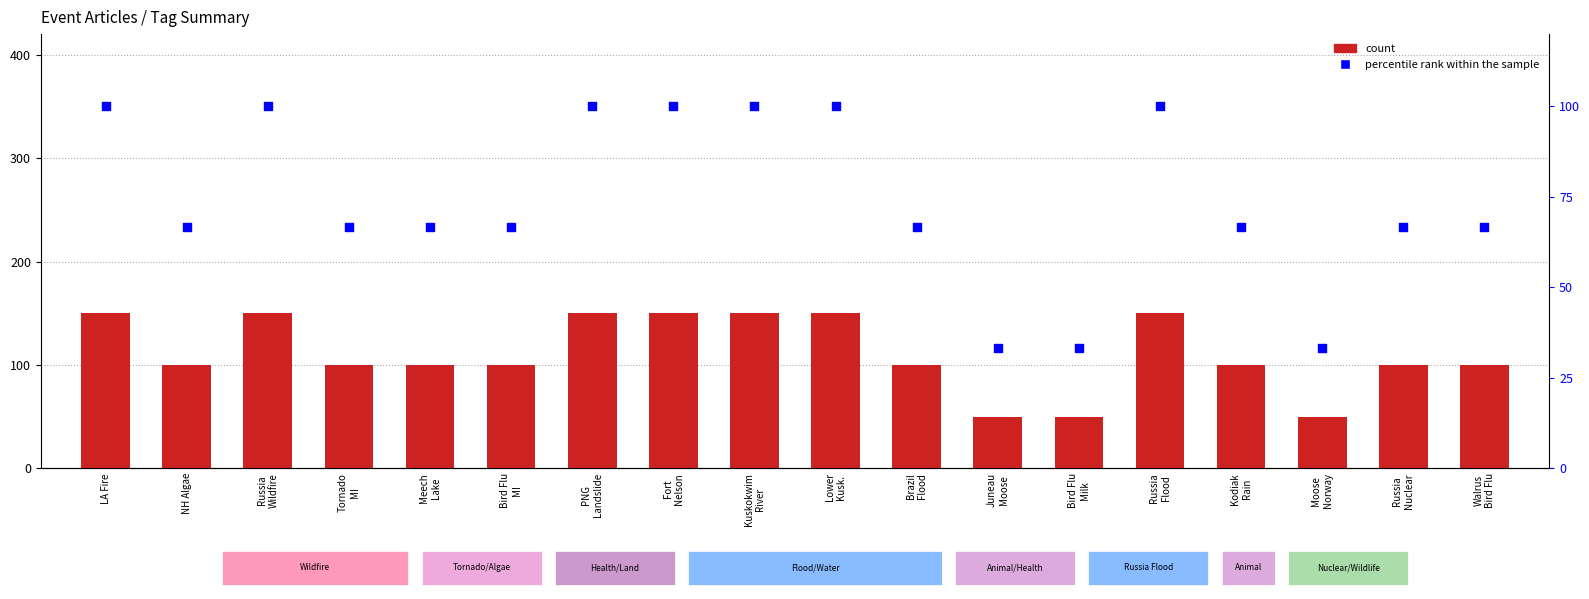

What is the total value across all series at NH Algae?

333.3